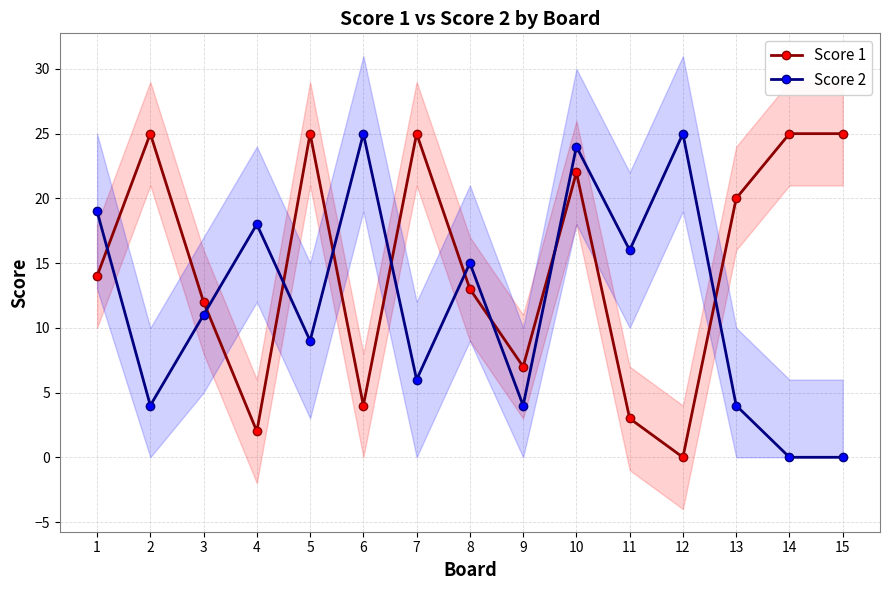

How many categories are shown in the chart?

15